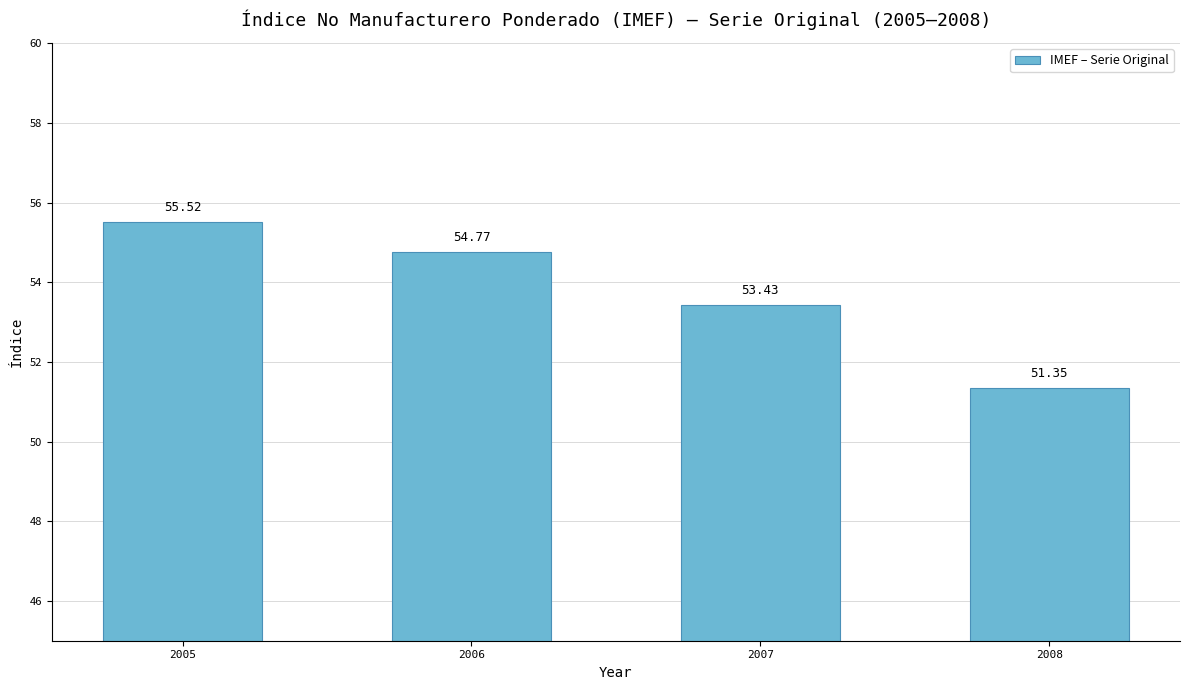

Which category has the lowest value across all series?

2008